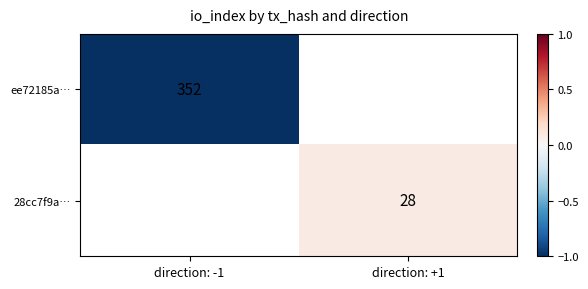

Count the number of data series in this chart.

2